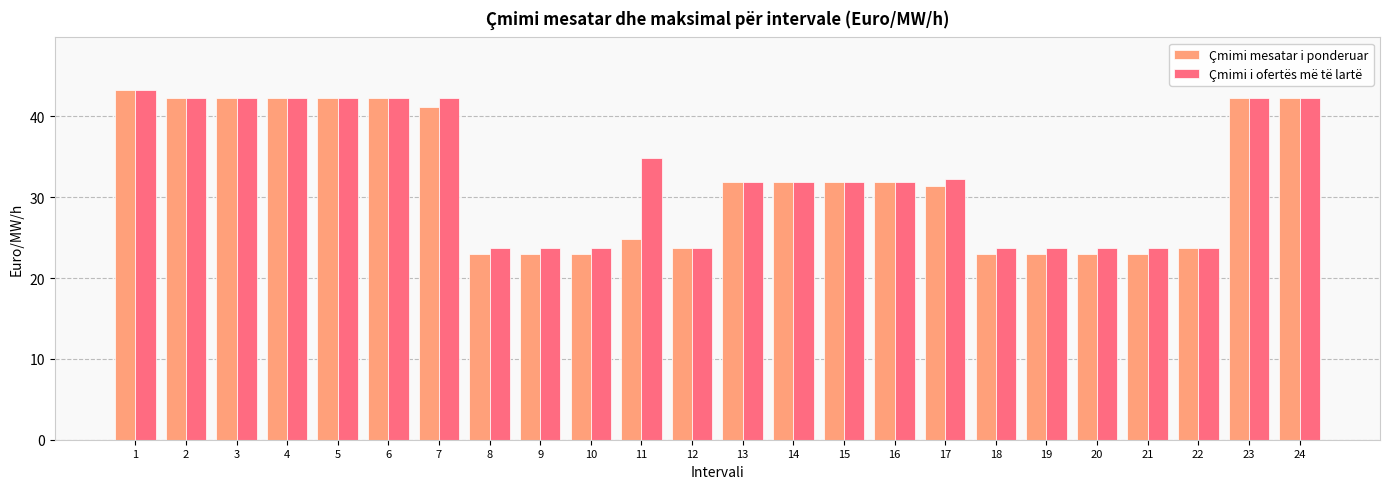

Which series has the widest spread of values?

Çmimi mesatar i ponderuar